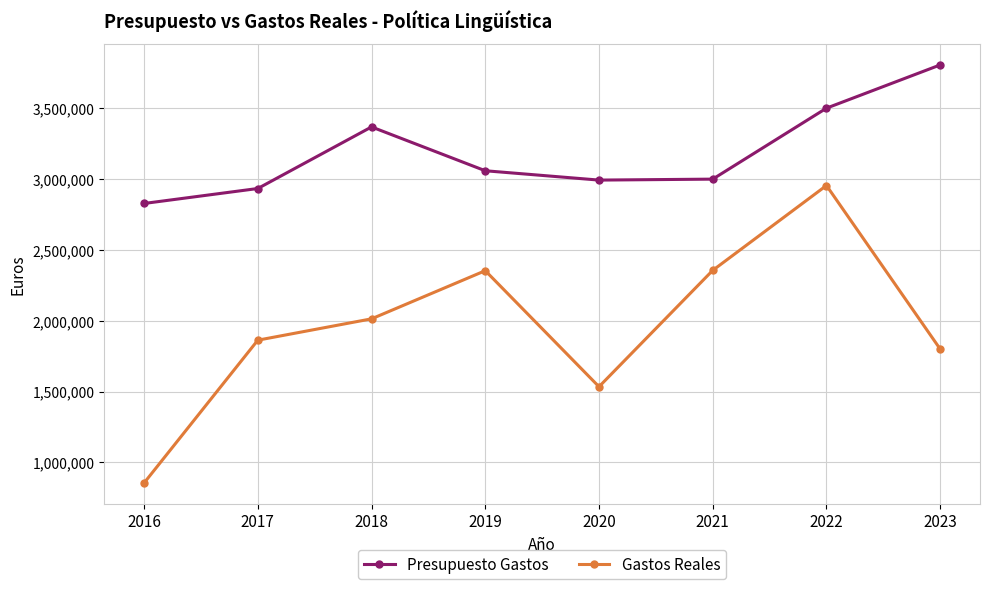

At which label does Presupuesto Gastos first exceed 3059894?

2018